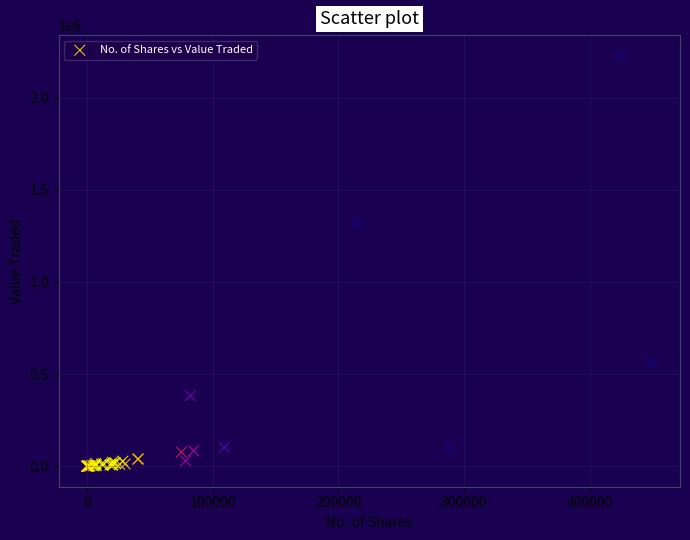

What Y value in the scatter plot is closest to 1113977?

1318624